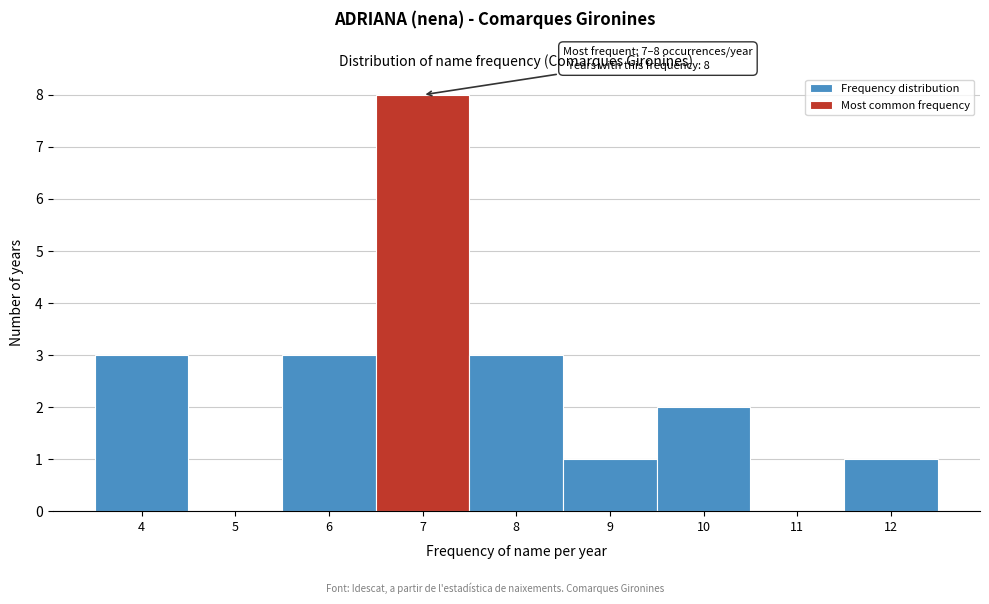

Reading left to right, what are all the values shown in this chart?

4=3	5=0	6=3	7=8	8=3	9=1	10=2	11=0	12=1